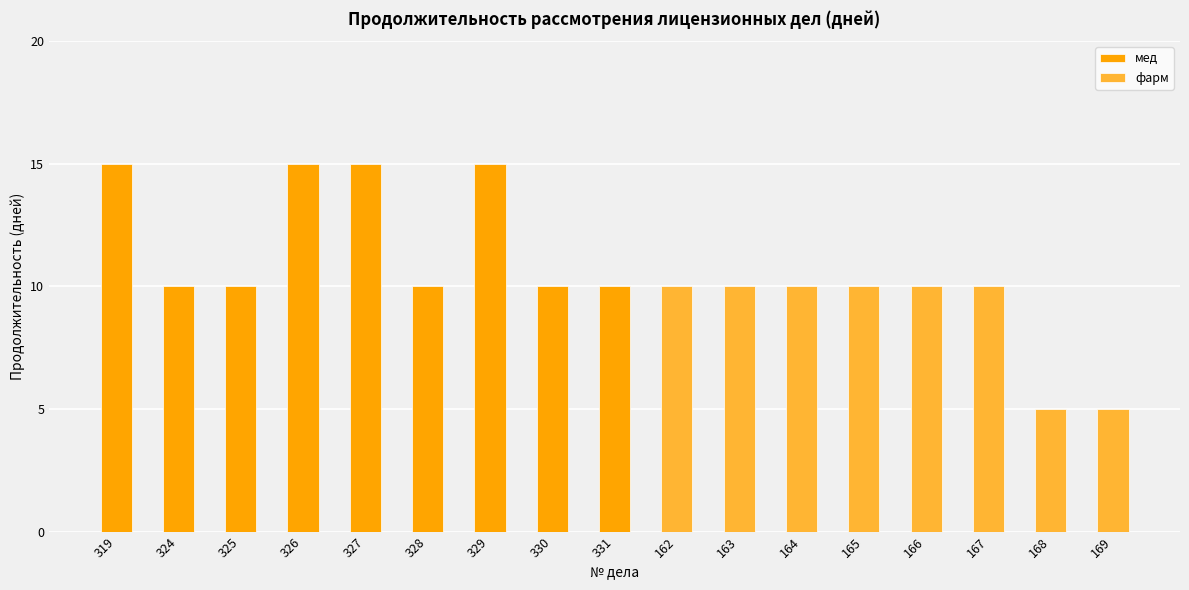

List the labels in order of value, smallest first.

324, 325, 328, 330, 331, 319, 326, 327, 329